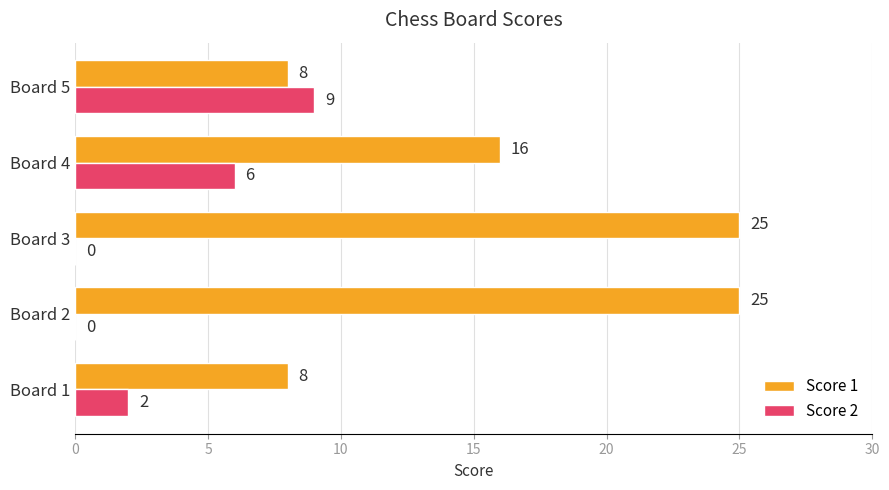

What is the approximate value of Score 2 at Board 4?

6